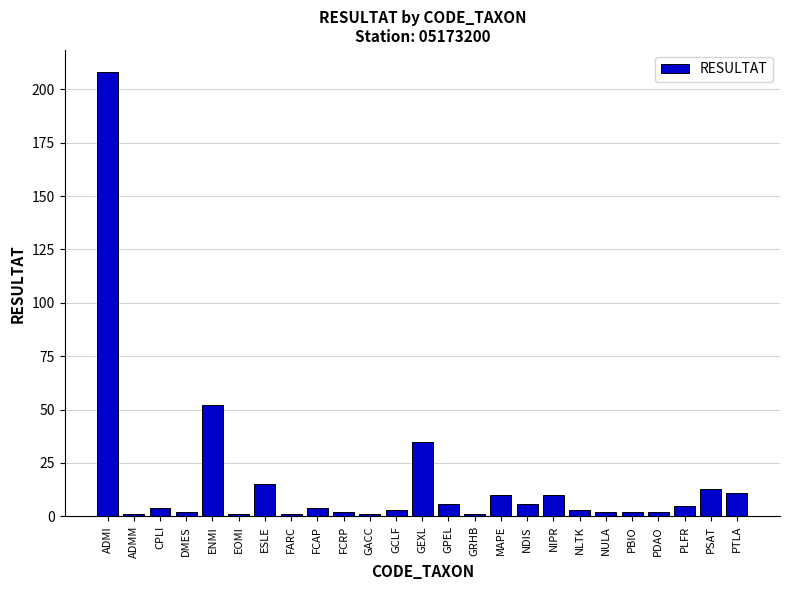

Reading left to right, extract all data points from this chart.

ADMI=208	ADMM=1	CPLI=4	DMES=2	ENMI=52	EOMI=1	ESLE=15	FARC=1	FCAP=4	FCRP=2	GACC=1	GCLF=3	GEXL=35	GPEL=6	GRHB=1	MAPE=10	NDIS=6	NIPR=10	NLTK=3	NULA=2	PBIO=2	PDAO=2	PLFR=5	PSAT=13	PTLA=11